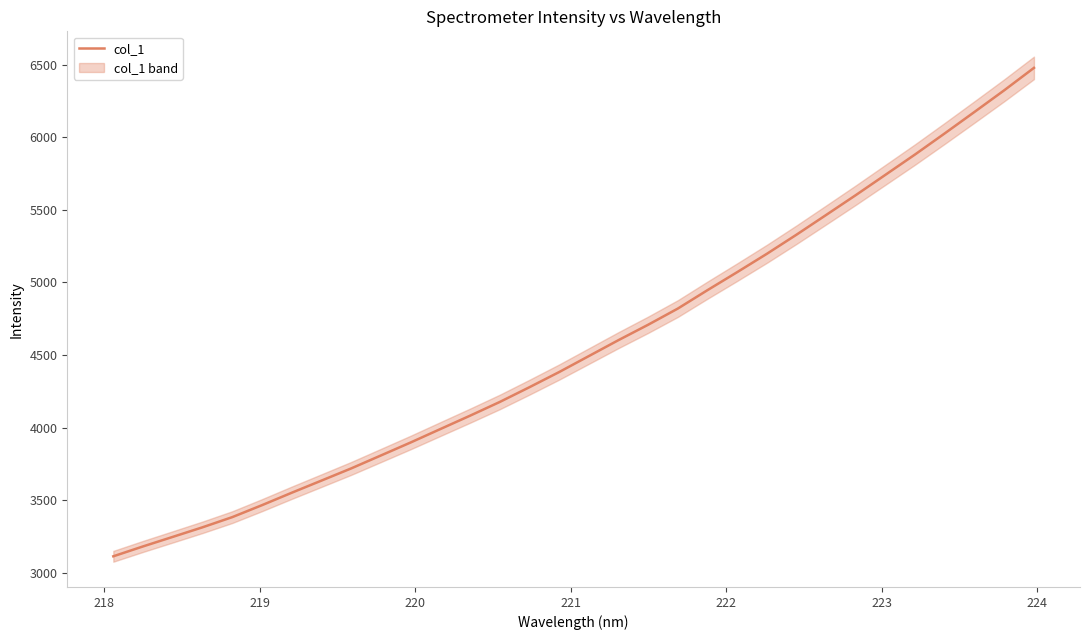

Does the chart display data point markers on the line(s)?

No